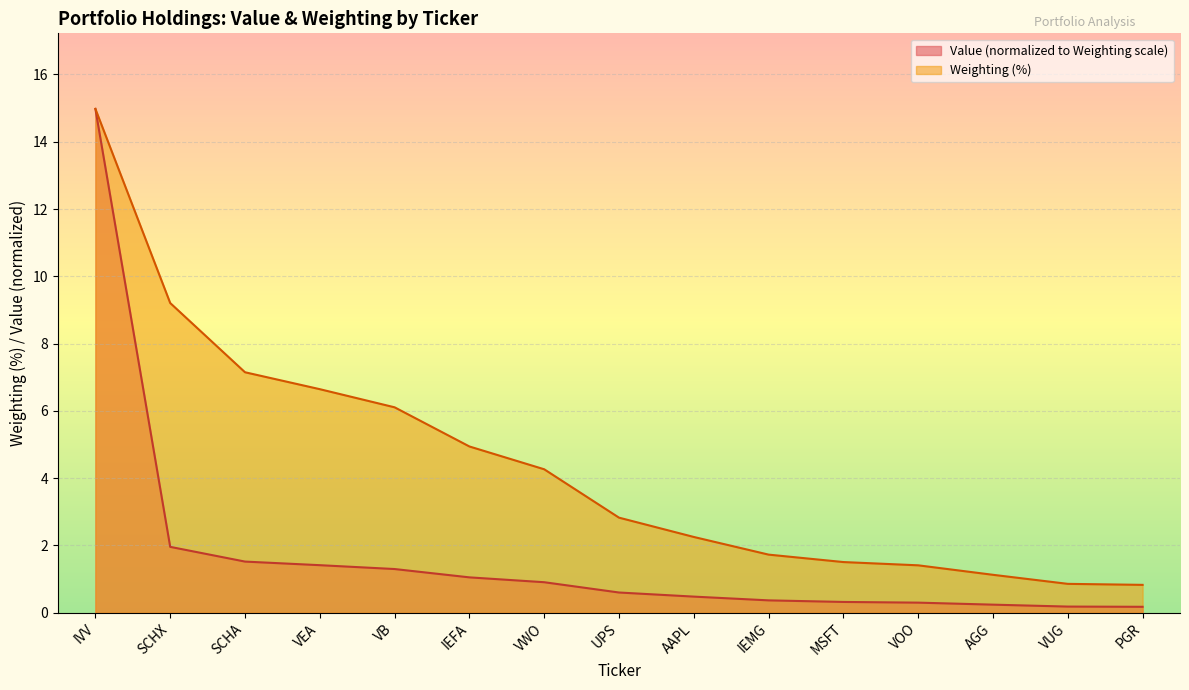

True or false: Weighting has more than 1 interior local peaks.

False